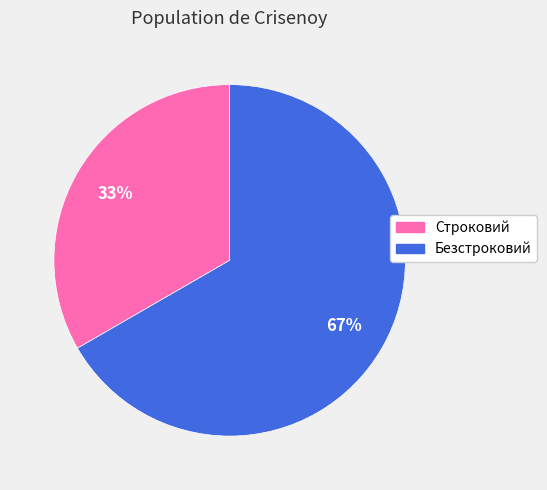

Combined, do Безстроковий and Строковий account for over 50%?

Yes